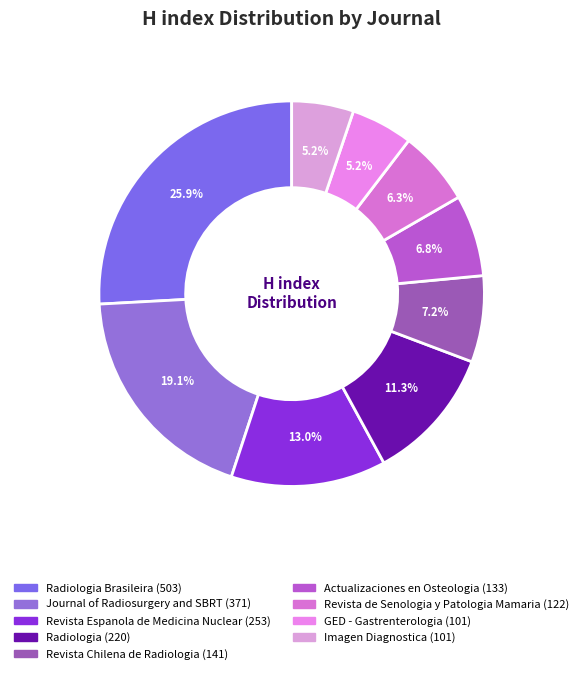

Which category has the biggest portion of the pie?

Radiologia Brasileira